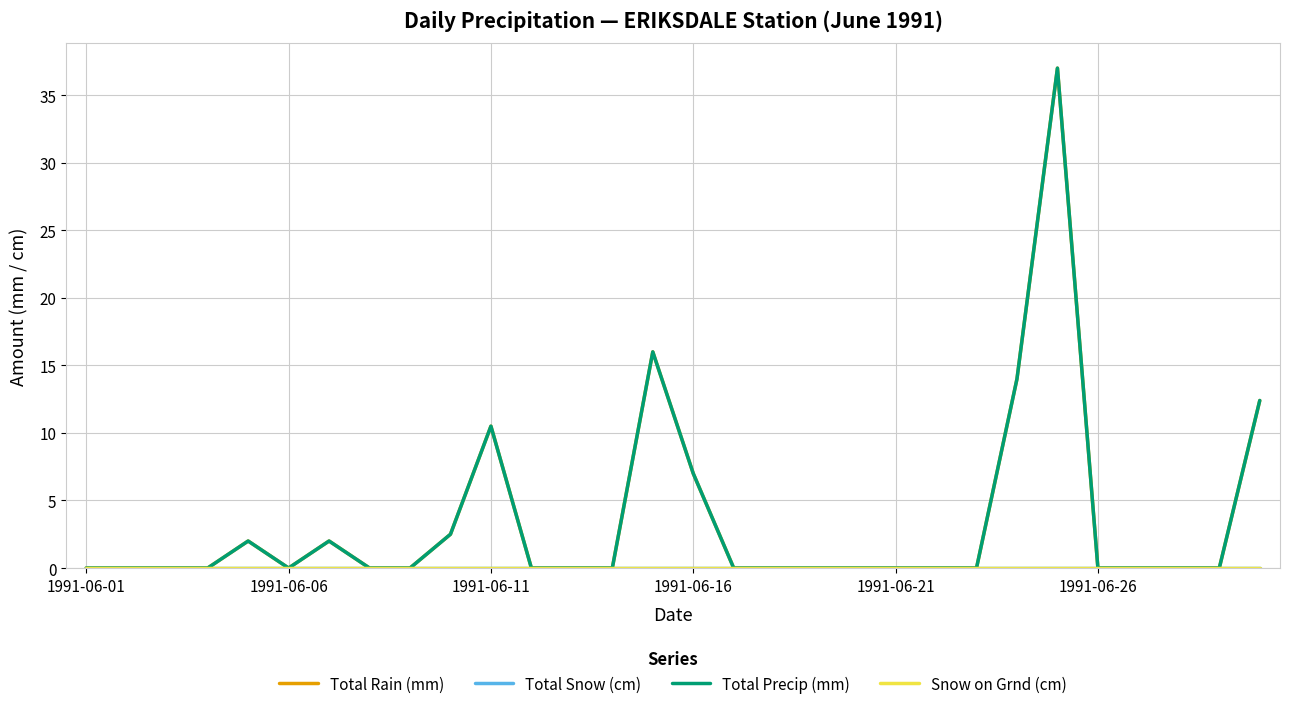

Is this an area chart (filled region under the line)?

No